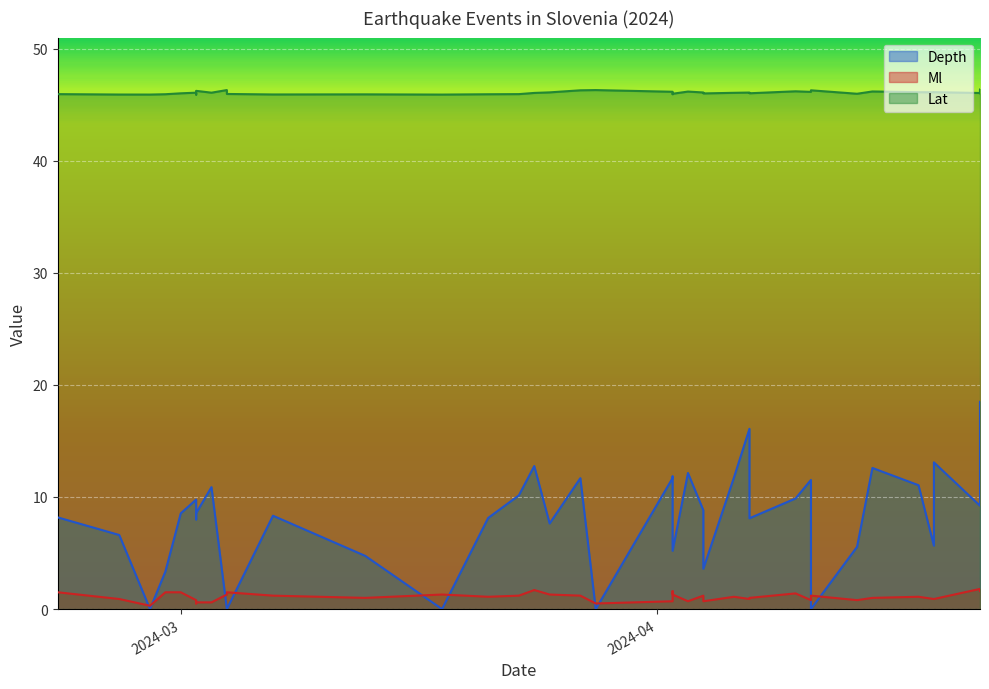

How many lines are shown in the chart?

3